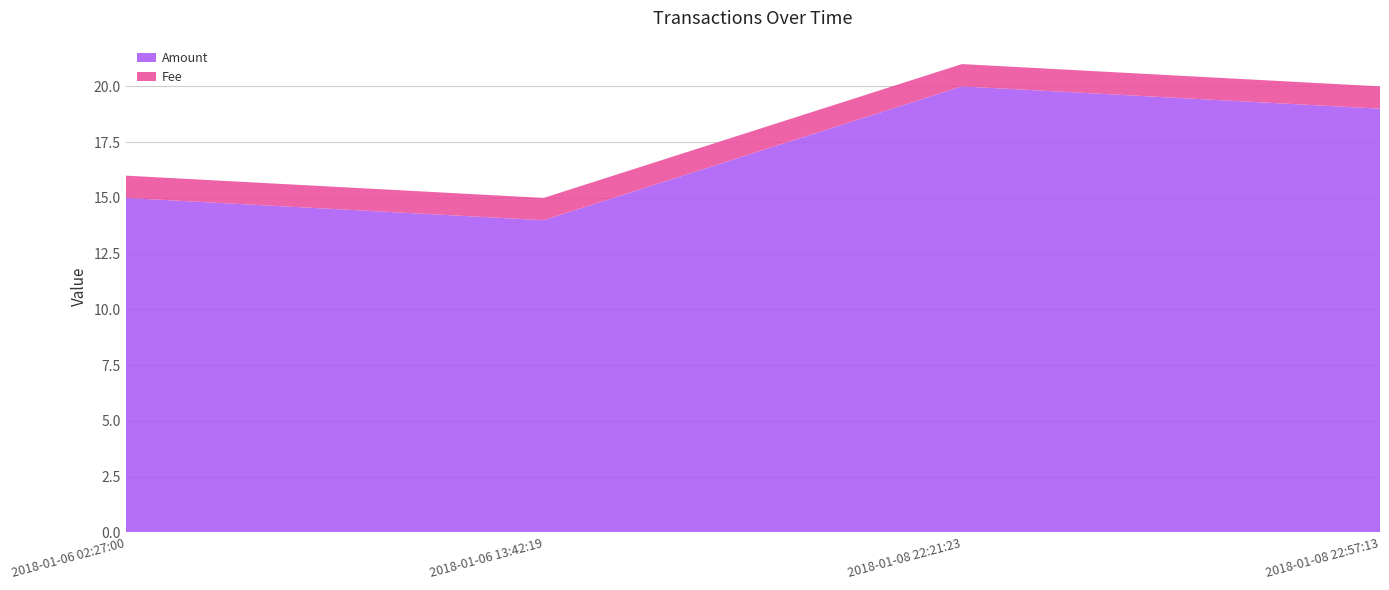

Reading right to left, transcribe all the data shown in this chart.

Amount: 19	20	14	15
Fee: 1	1	1	1